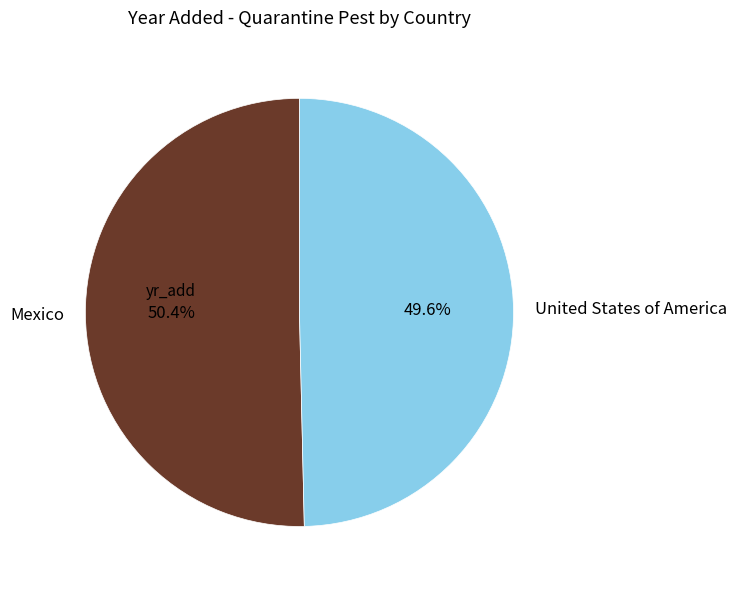

What percentage is the Mexico slice, to the nearest percent?

50%